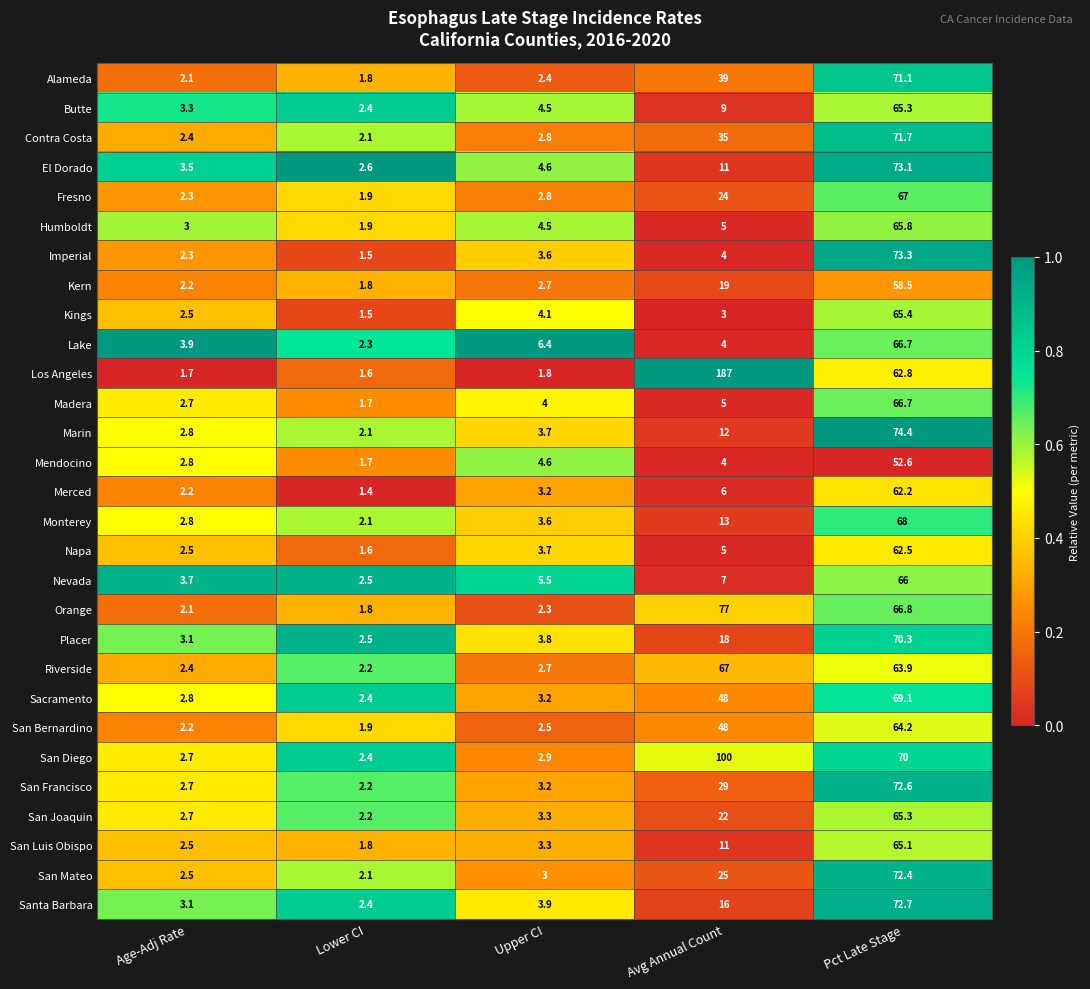

At which label is San Bernardino closest to 33?

Avg Annual Count